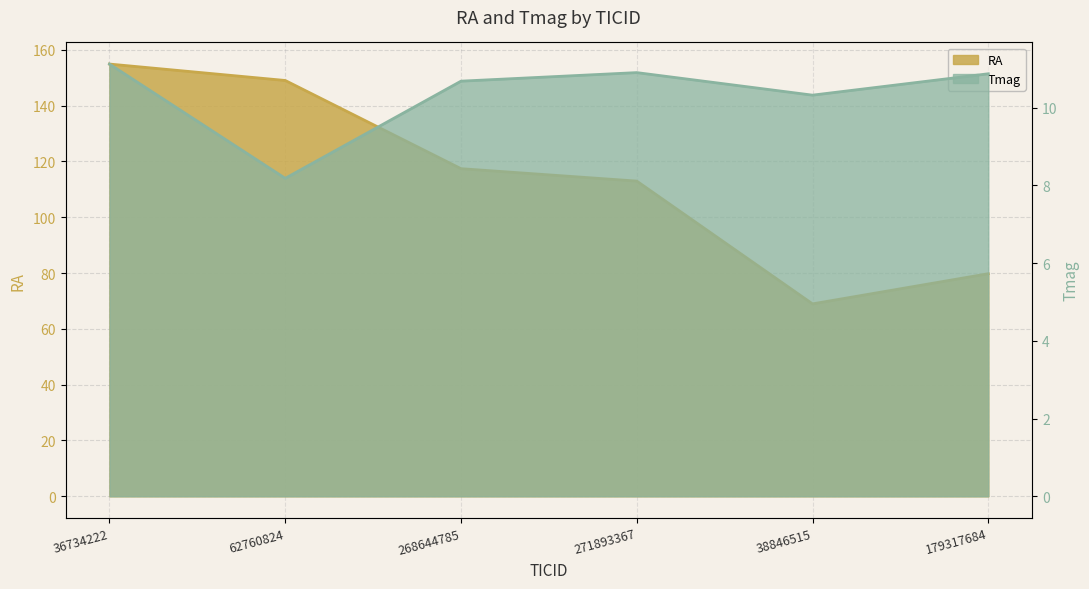

How many values in the RA series exceed 117?

3